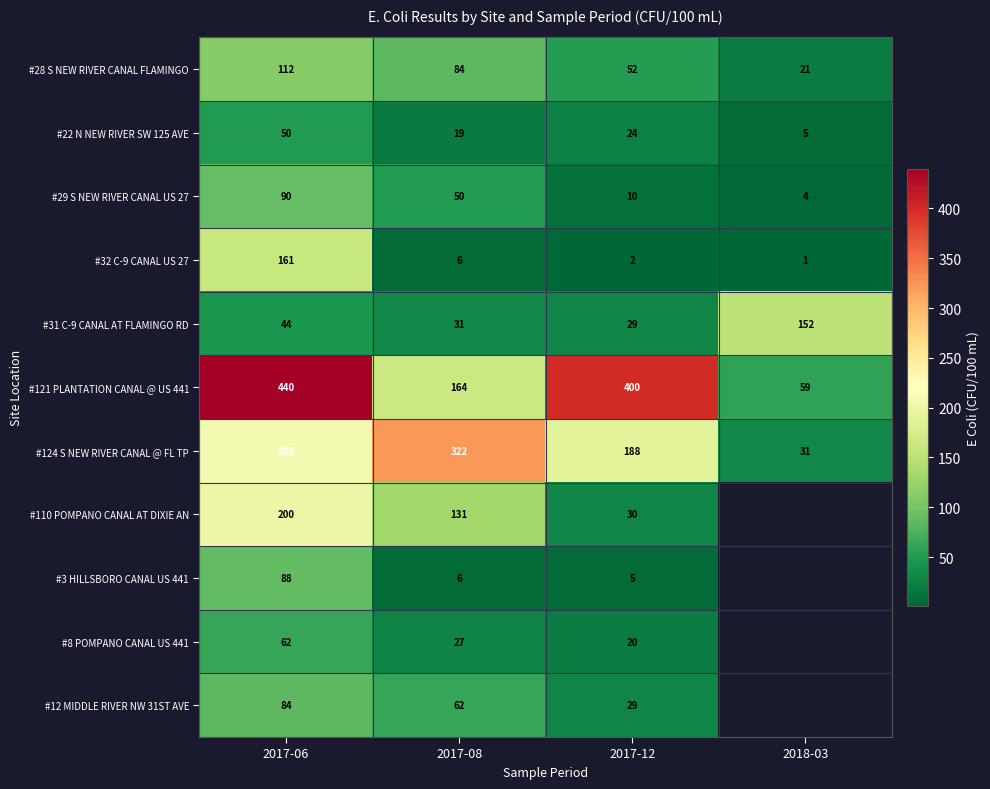

Which series changed the most between 2017-06 and 2017-08?

#121 PLANTATION CANAL @ US 441